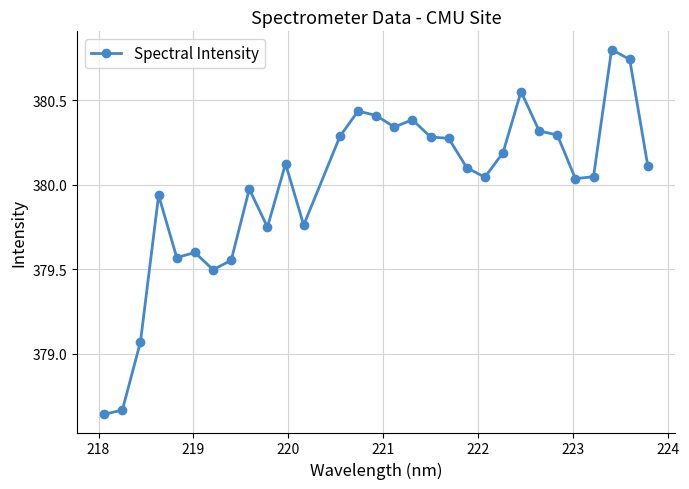

What is the difference between the maximum and minimum values?

2.2